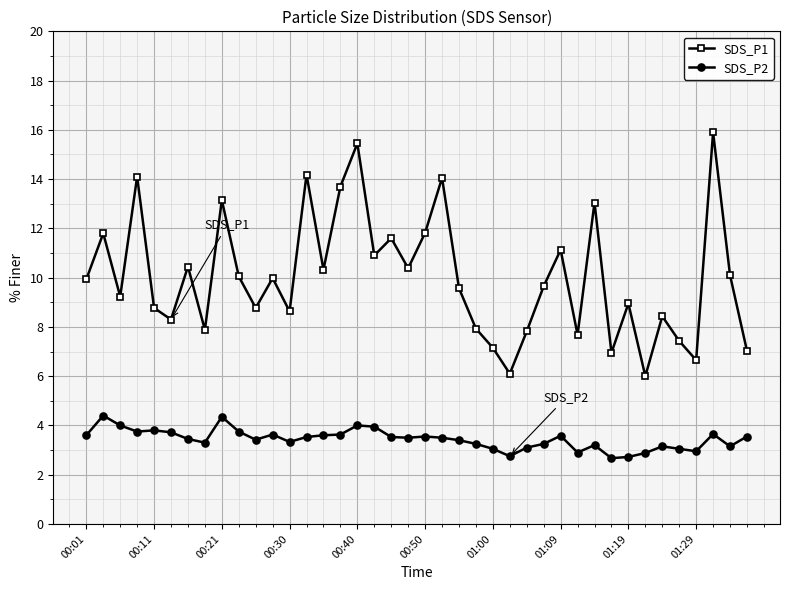

How many lines are shown in the chart?

2